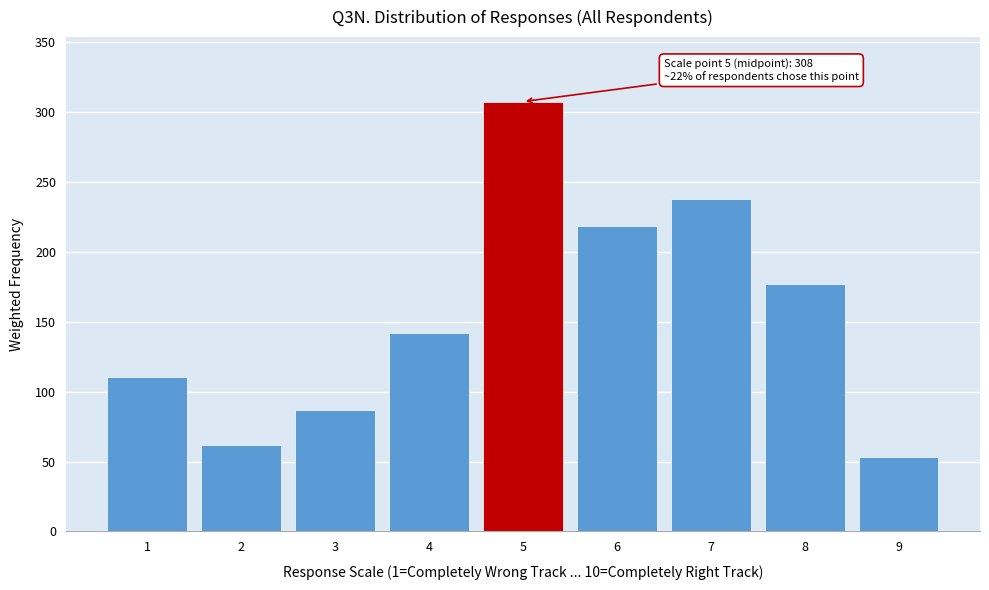

List the labels in order of value, largest first.

5, 7, 6, 8, 4, 1, 3, 2, 9